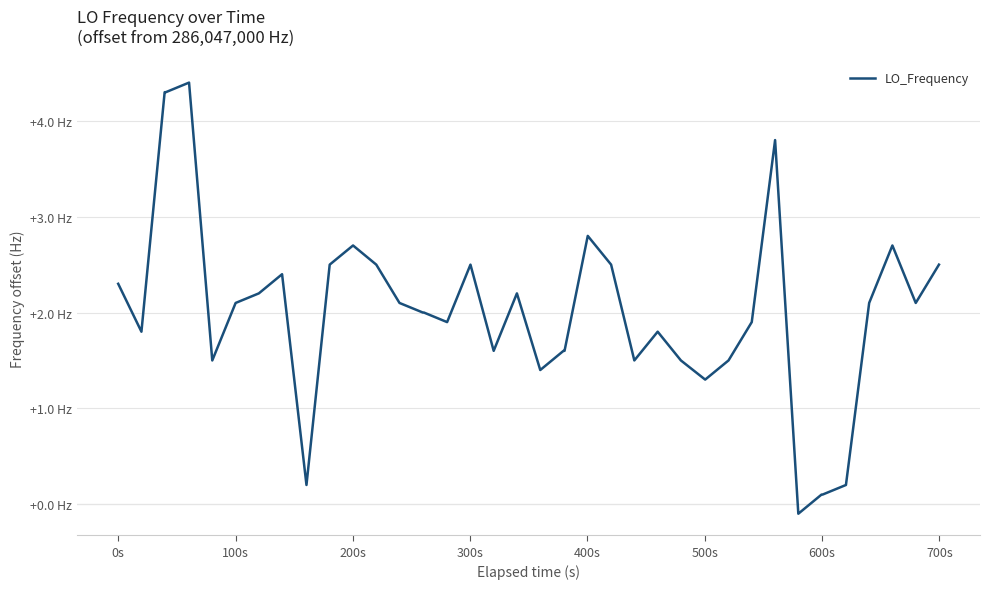

What is the value of the 2nd point from the left?

1.8